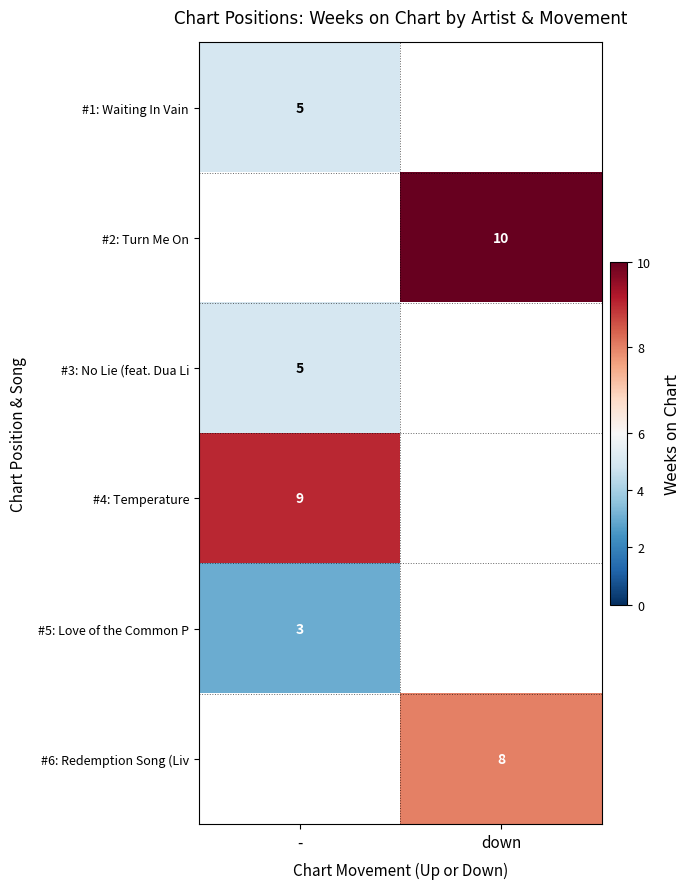

Is it true that #1: Waiting In Vain equals 8 at -?

False